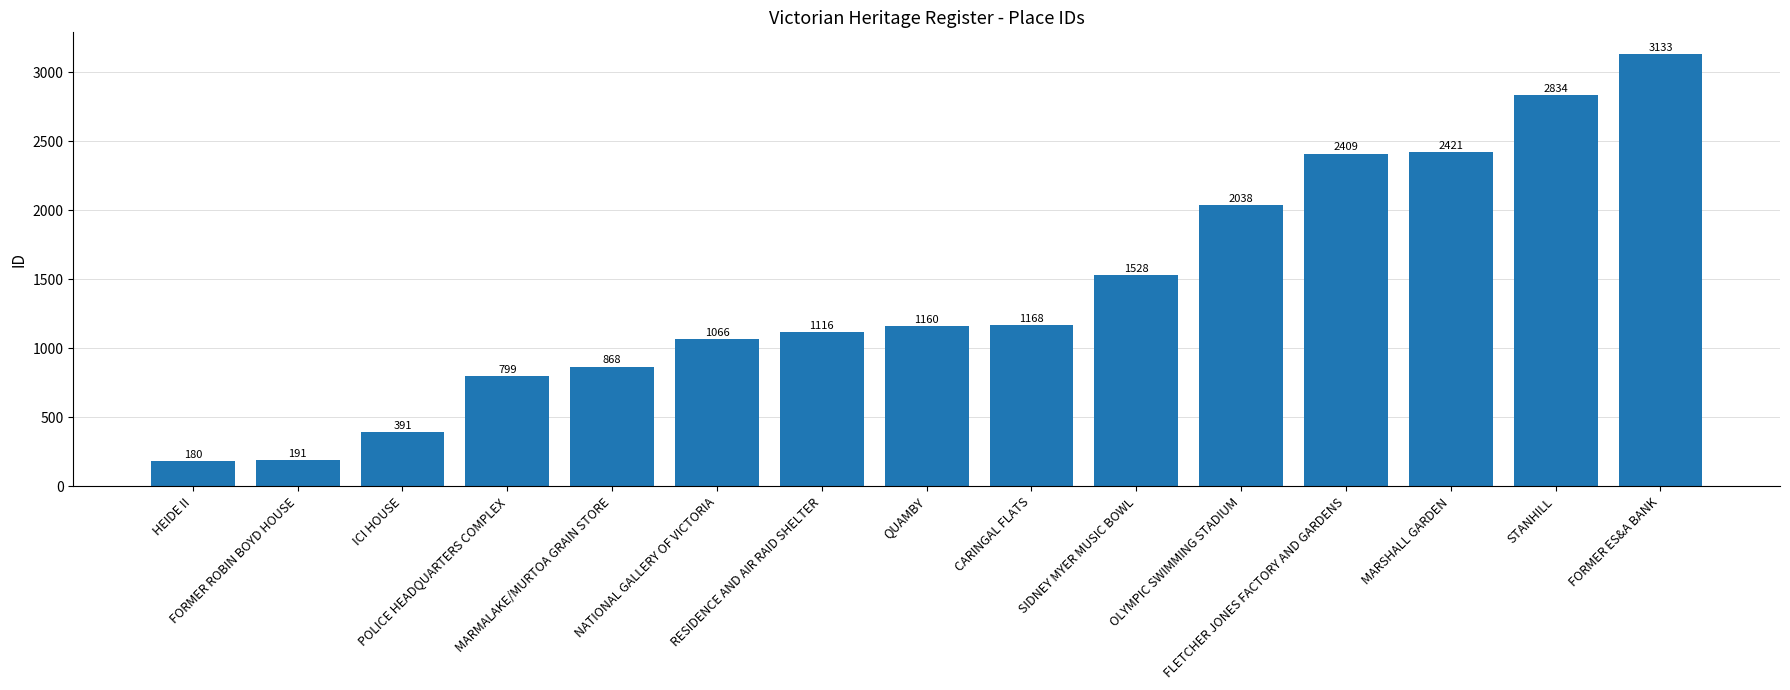

List the labels in order of value, largest first.

FORMER ES&A BANK, STANHILL, MARSHALL GARDEN, FLETCHER JONES FACTORY AND GARDENS, OLYMPIC SWIMMING STADIUM, SIDNEY MYER MUSIC BOWL, CARINGAL FLATS, QUAMBY, RESIDENCE AND AIR RAID SHELTER, NATIONAL GALLERY OF VICTORIA, MARMALAKE/MURTOA GRAIN STORE, POLICE HEADQUARTERS COMPLEX, ICI HOUSE, FORMER ROBIN BOYD HOUSE, HEIDE II